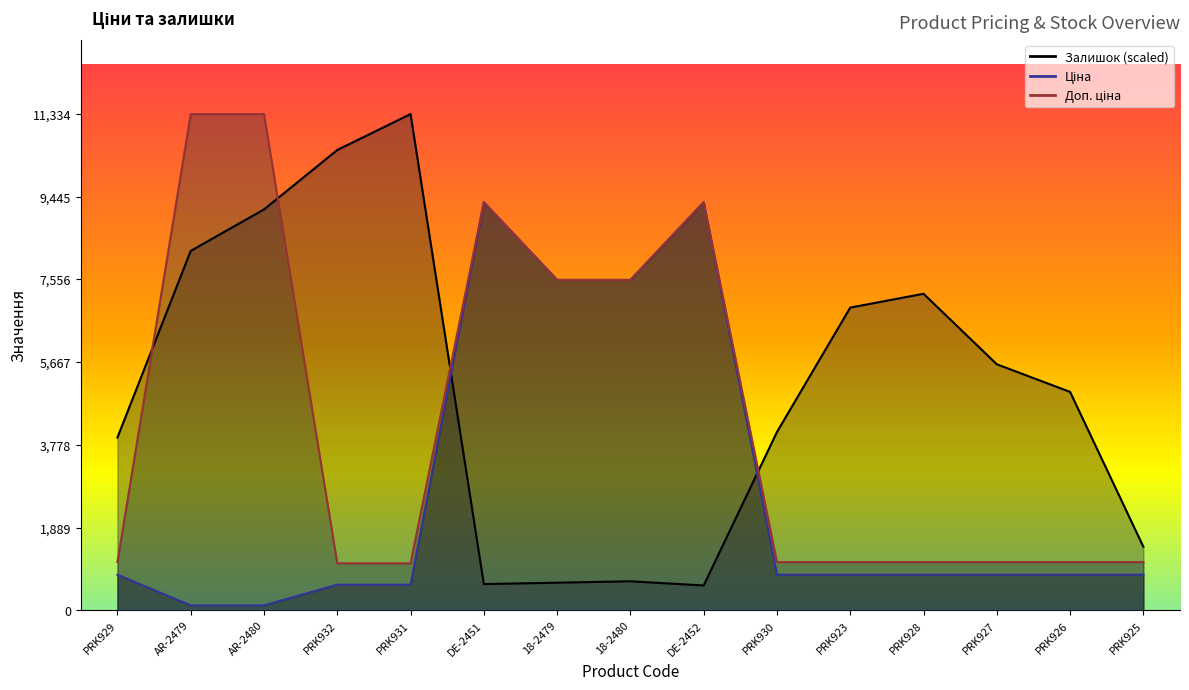

What is the approximate value of Ціна at DE-2452?

9321.4